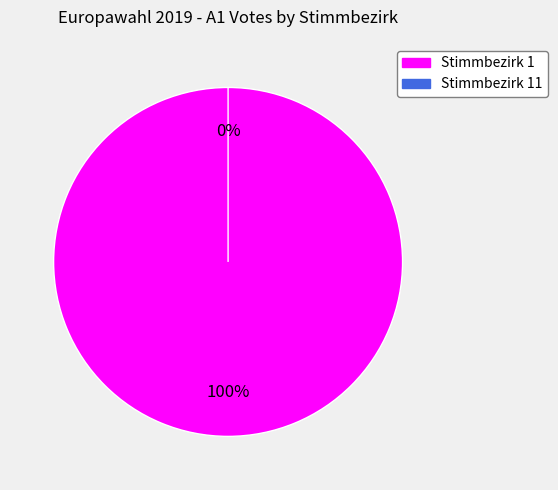

Which category has the biggest portion of the pie?

Stimmbezirk 1